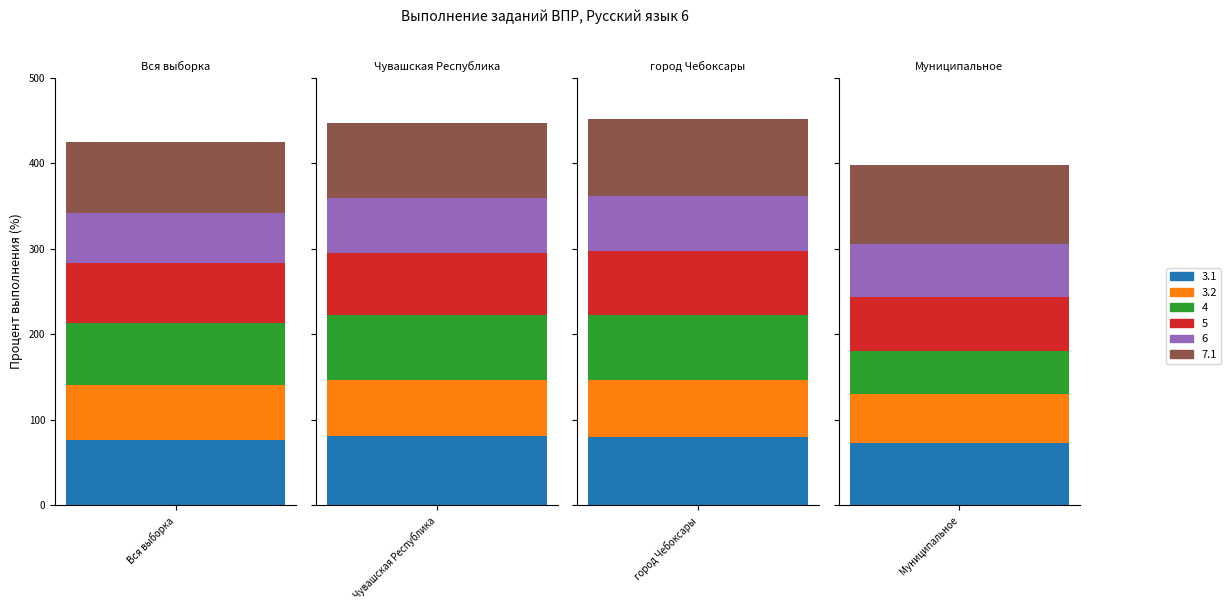

List the series in order of their peak value, highest first.

7.1, 3.1, 4, 5, 3.2, 6